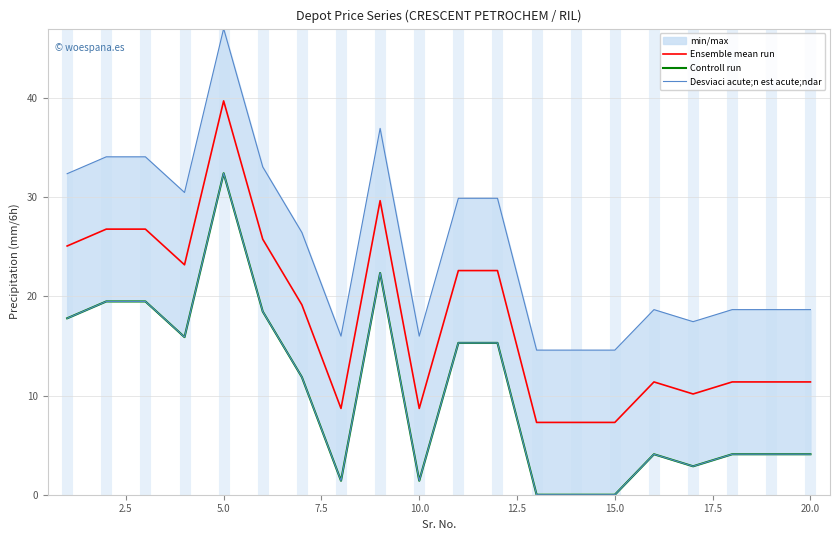

The value of Ensemble mean run at 20.0 is 11.4. True or false?

True